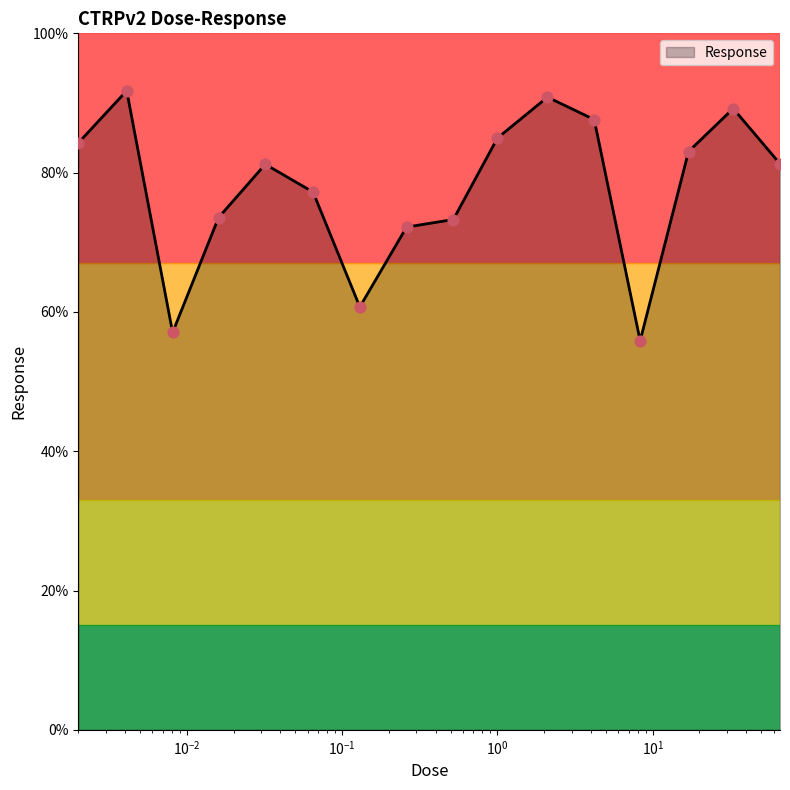

What is the greatest value displayed?

91.8